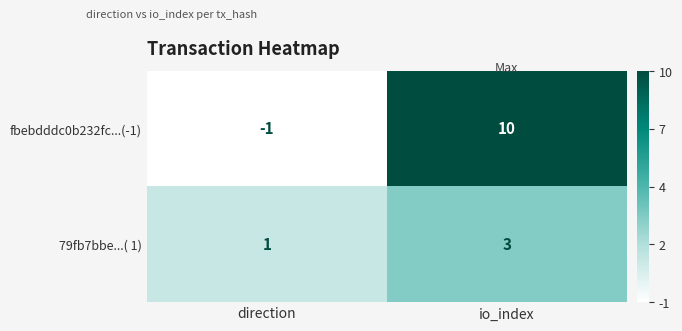

What is the sum of the 79fb7bbe...( 1) values at direction and io_index?

4